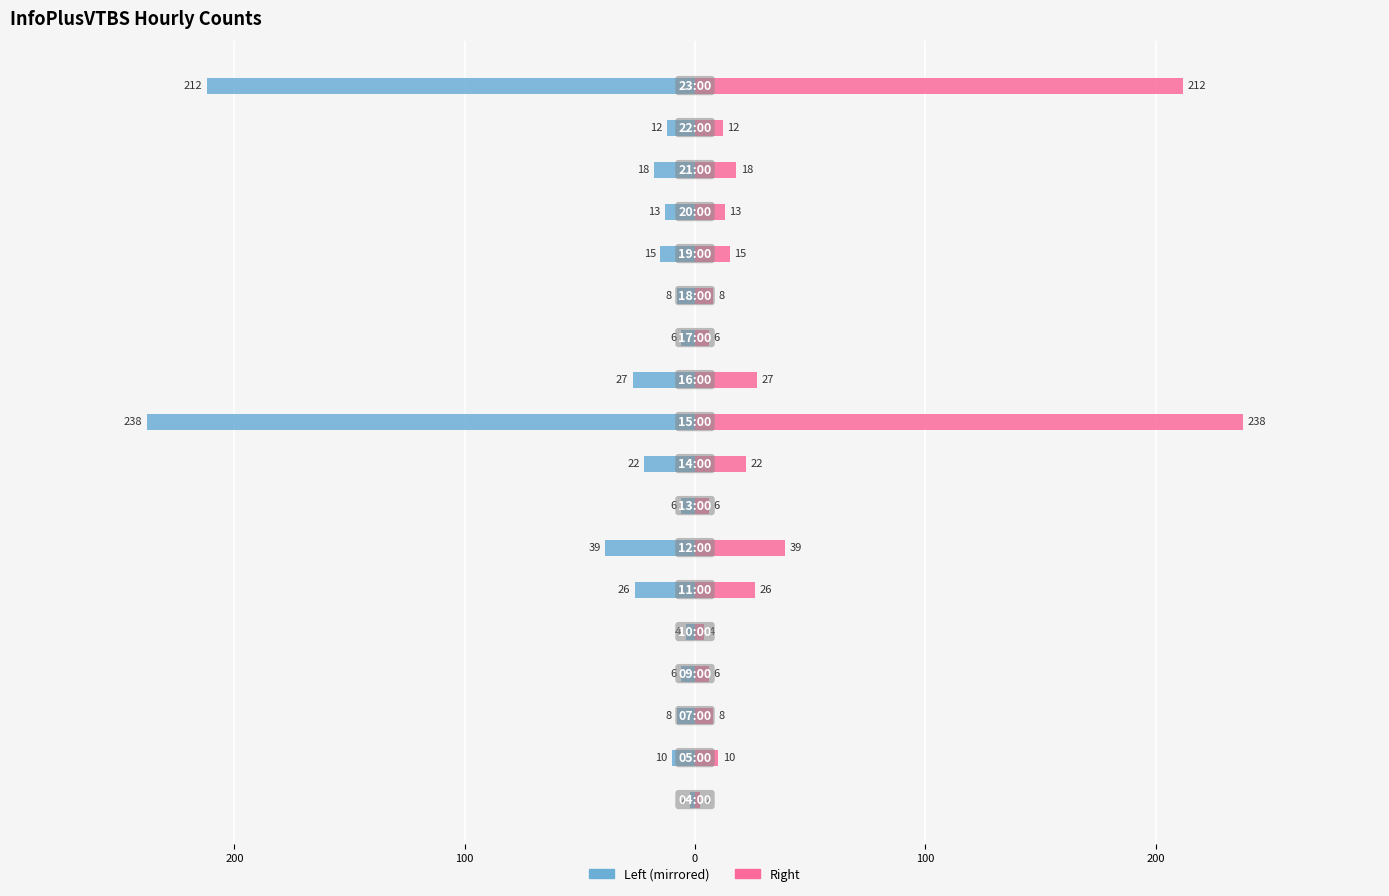

What is the sum of the InfoPlusVTBS (right) values at 0 and 9?

244